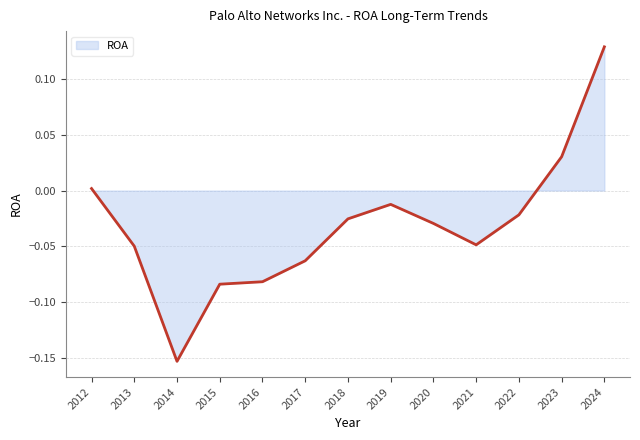

Which category has the highest value across all series?

2024